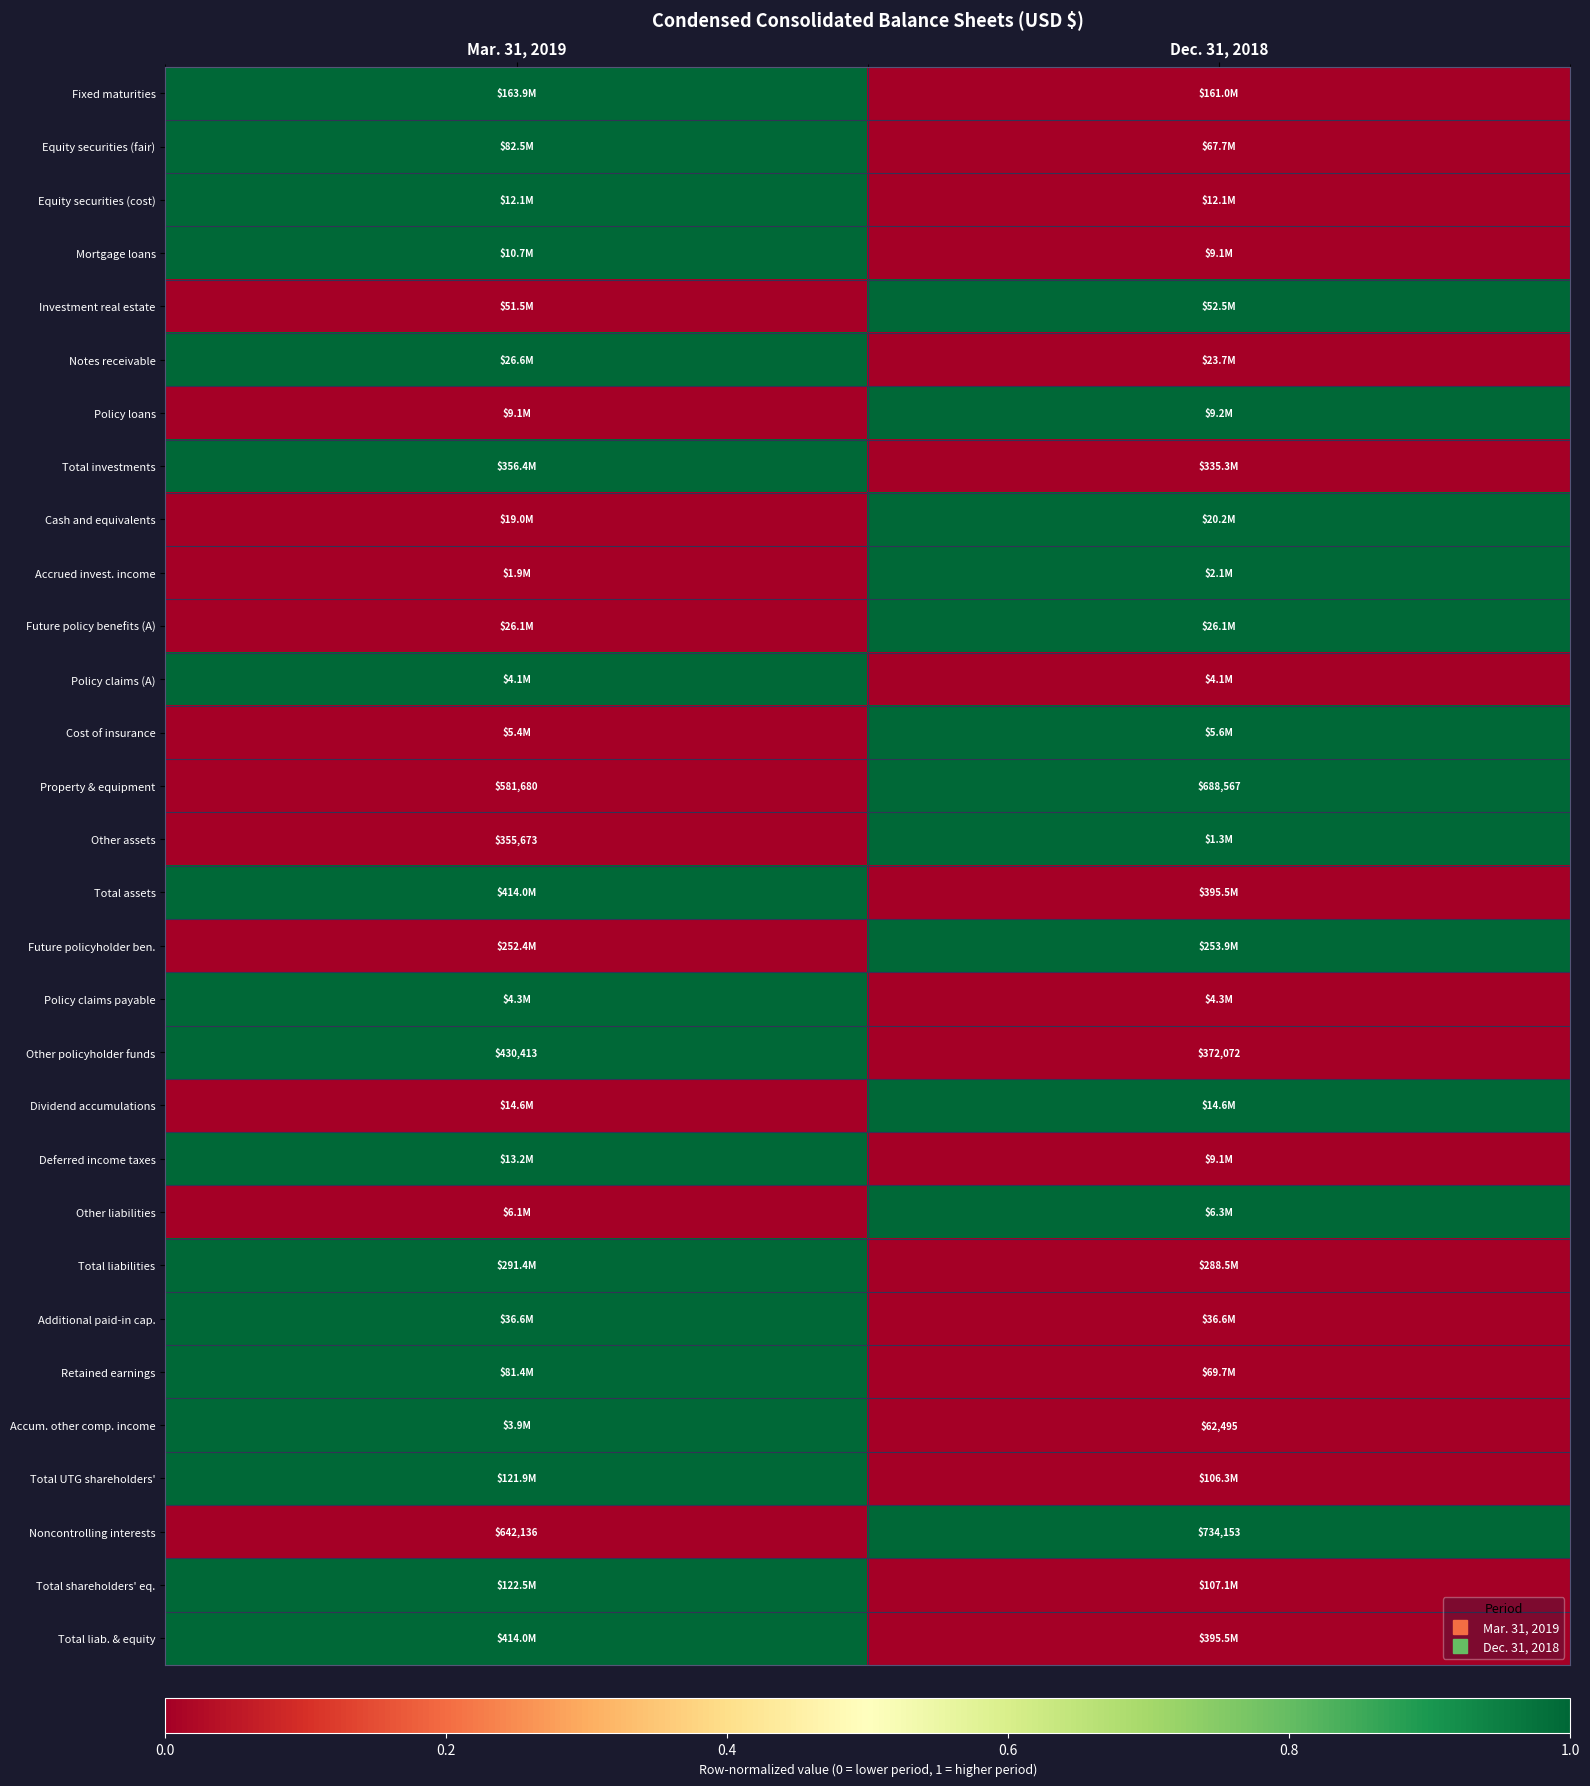

Count the Deferred income taxes values in the range 0 to 1.

2